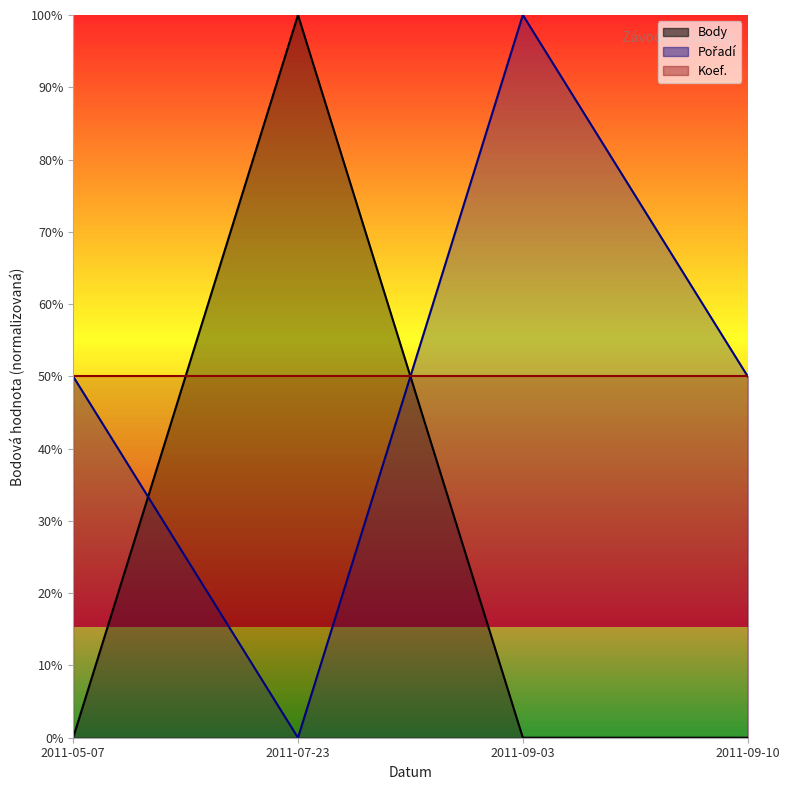

What is the maximum value for Body?

100.0